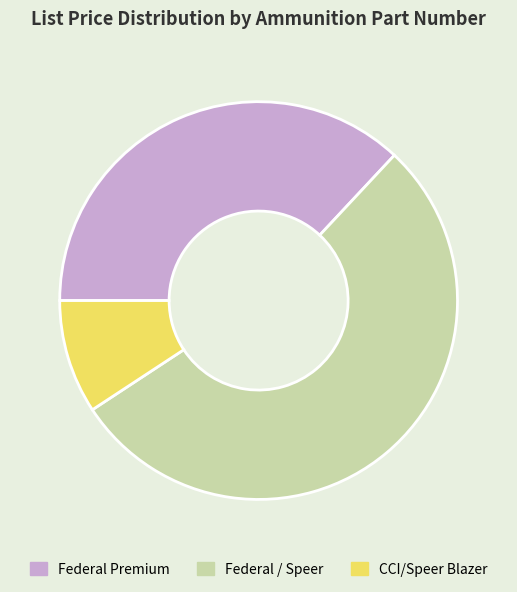

Does any single category account for the majority?

Yes